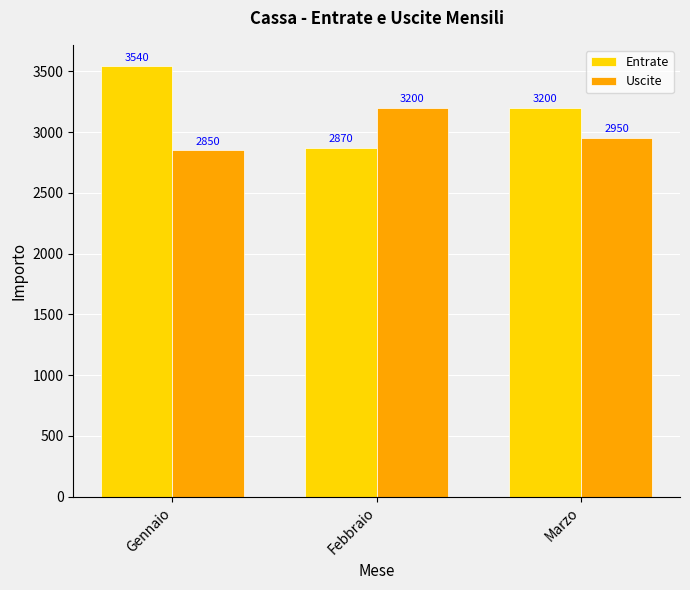

Read the Entrate value at Gennaio, to the nearest 10.

3540